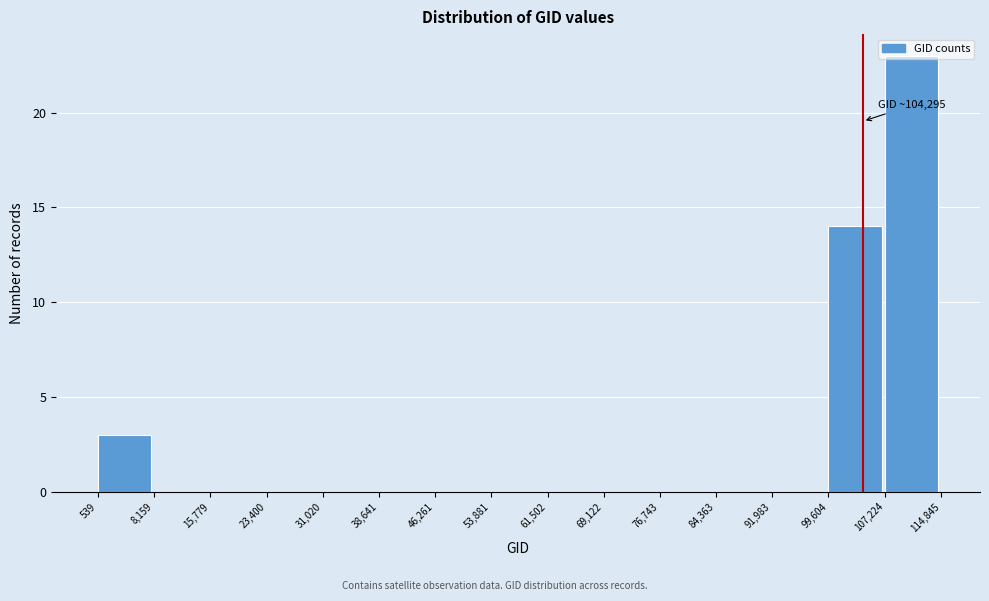

Which range on the x-axis has the tallest bar?

107,224 to 114,845